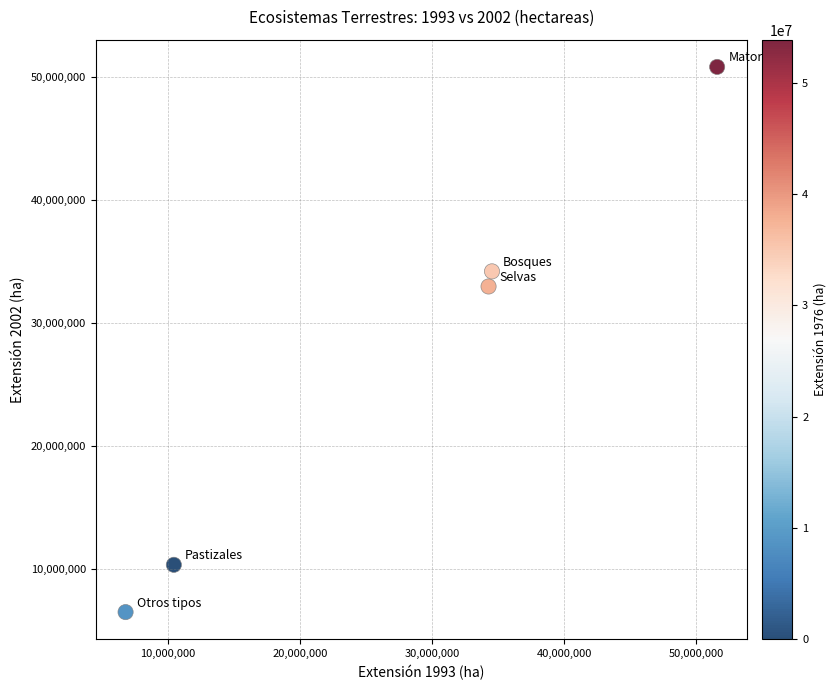

What is the average Y value?

26935072.7